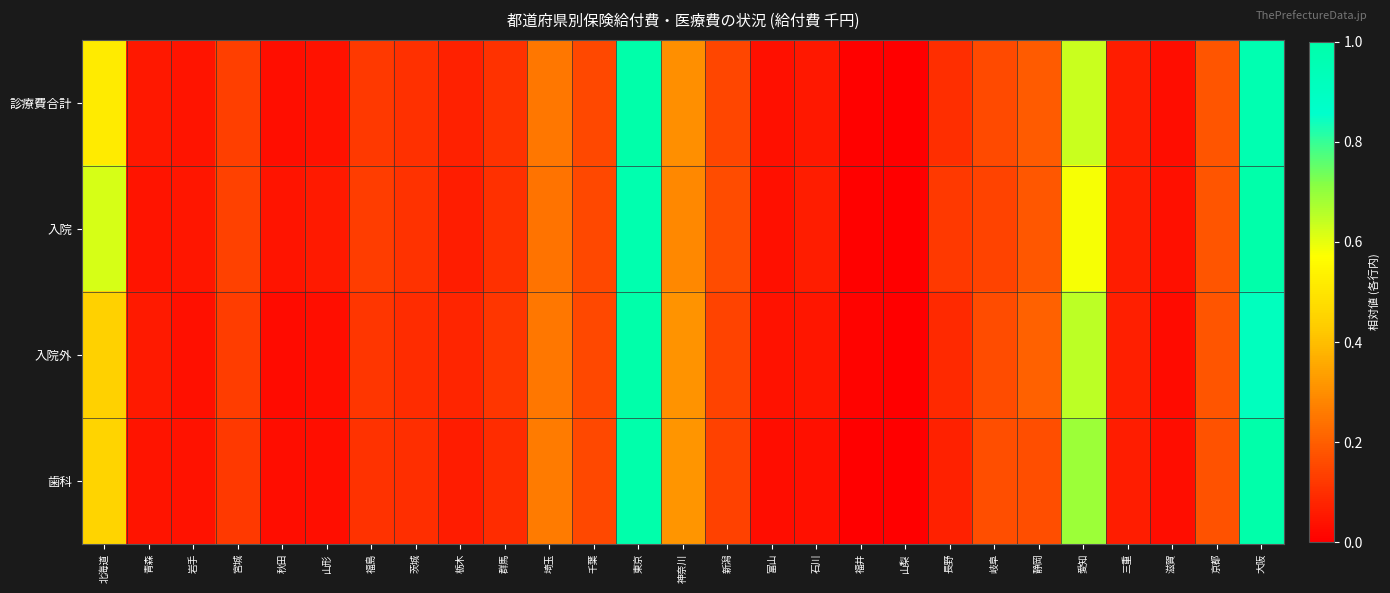

Rank the series at 静岡 from lowest to highest value.

歯科, 入院, 診療費合計, 入院外